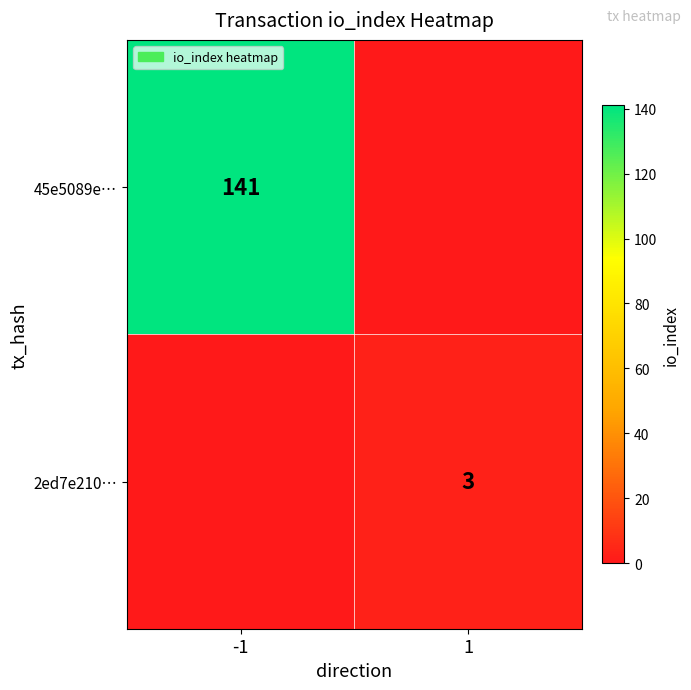

What is the greatest value displayed?

141